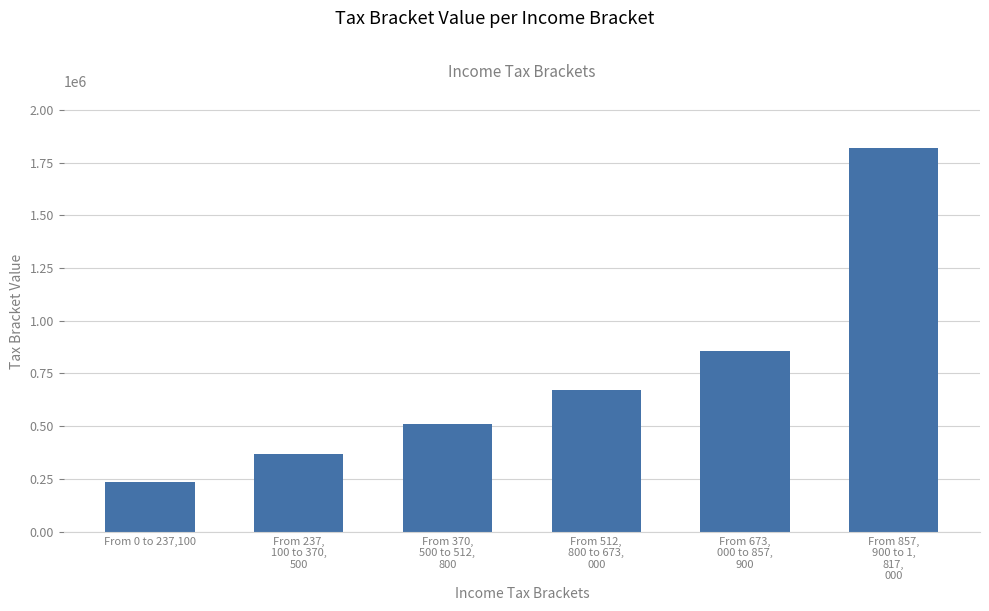

True or false: the data shows 673000 at From 512,
800 to 673,
000.

True